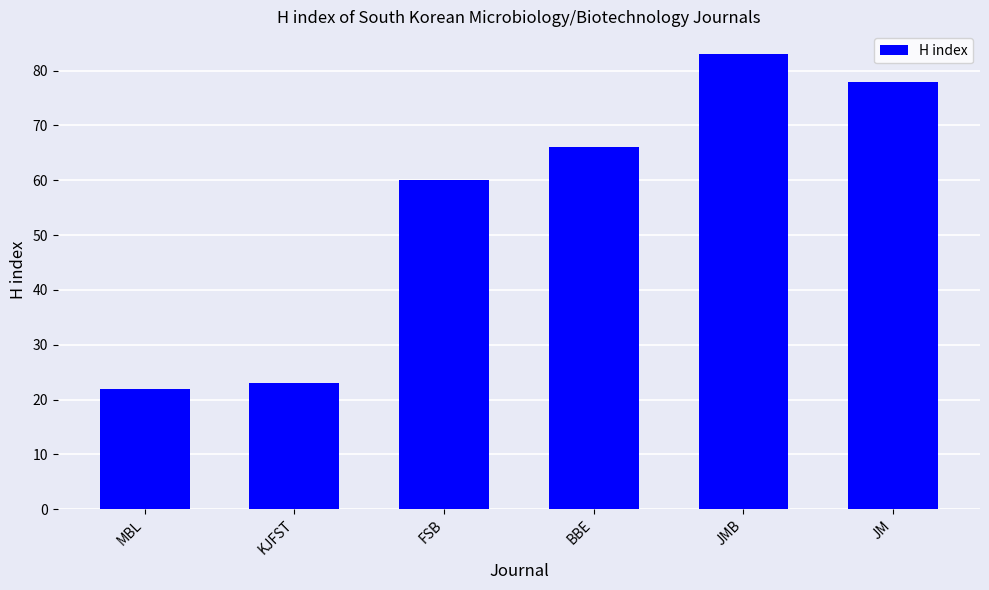

Approximately how many times larger is the value at JMB compared to JM?

1.1